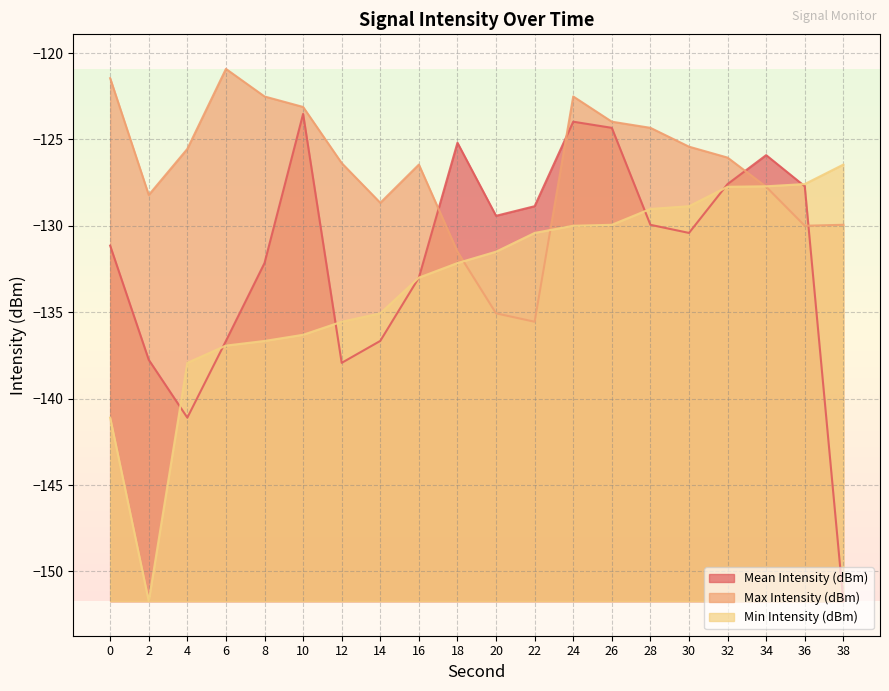

Reading left to right, extract all data points from this chart.

Mean Intensity (dBm): 0=-131.1	2=-137.8	4=-141.1	6=-136.7	8=-132.2	10=-123.5	12=-137.9	14=-136.7	16=-133.0	18=-125.2	20=-129.4	22=-128.9	24=-124.0	26=-124.3	28=-129.9	30=-130.4	32=-127.6	34=-125.9	36=-127.7	38=-151.7
Max Intensity (dBm): 0=-121.5	2=-128.2	4=-125.5	6=-120.9	8=-122.5	10=-123.1	12=-126.4	14=-128.7	16=-126.5	18=-131.5	20=-135.1	22=-135.5	24=-122.5	26=-124.0	28=-124.3	30=-125.4	32=-126.0	34=-127.7	36=-130.0	38=-129.9
Min Intensity (dBm): 0=-141.1	2=-151.7	4=-137.9	6=-136.9	8=-136.7	10=-136.3	12=-135.5	14=-135.1	16=-133.0	18=-132.2	20=-131.5	22=-130.4	24=-130.0	26=-129.9	28=-129.0	30=-128.9	32=-127.7	34=-127.7	36=-127.6	38=-126.5